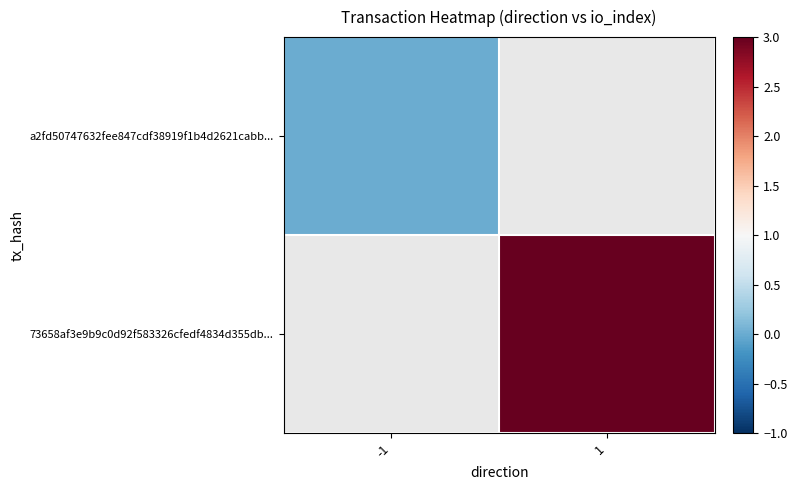

At -1, list the series in order from largest to smallest.

a2fd50747632fee847cdf38919f1b4d2621cabb..., 73658af3e9b9c0d92f583326cfedf4834d355db...